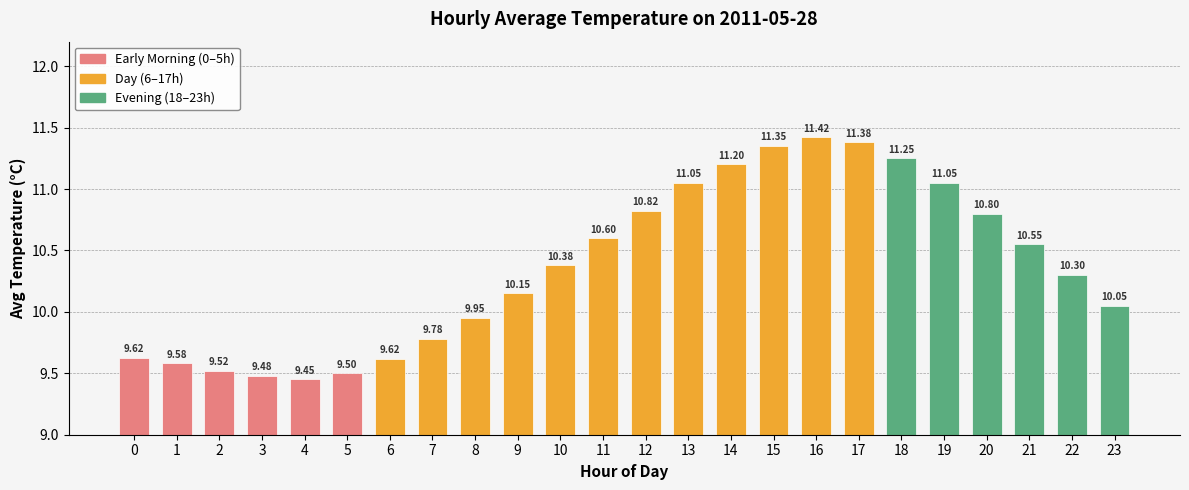

Between 9 and 1, which is larger?

9